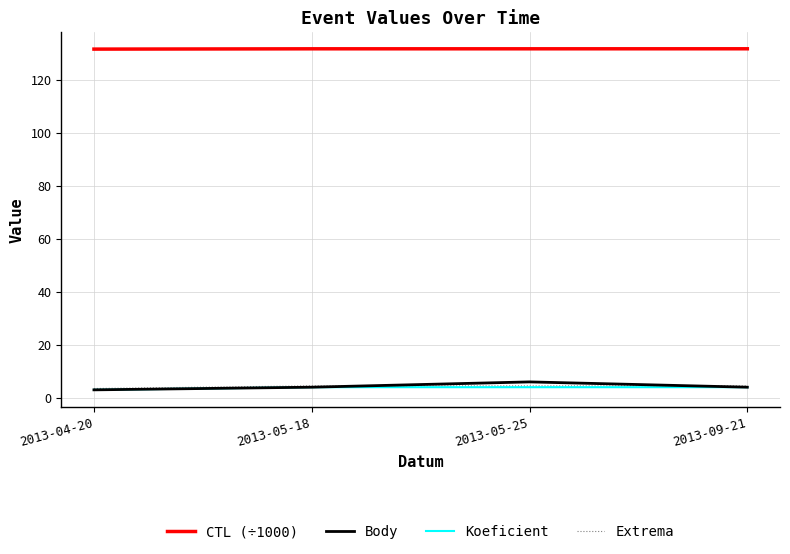

Which series has the largest range (max minus min)?

Body